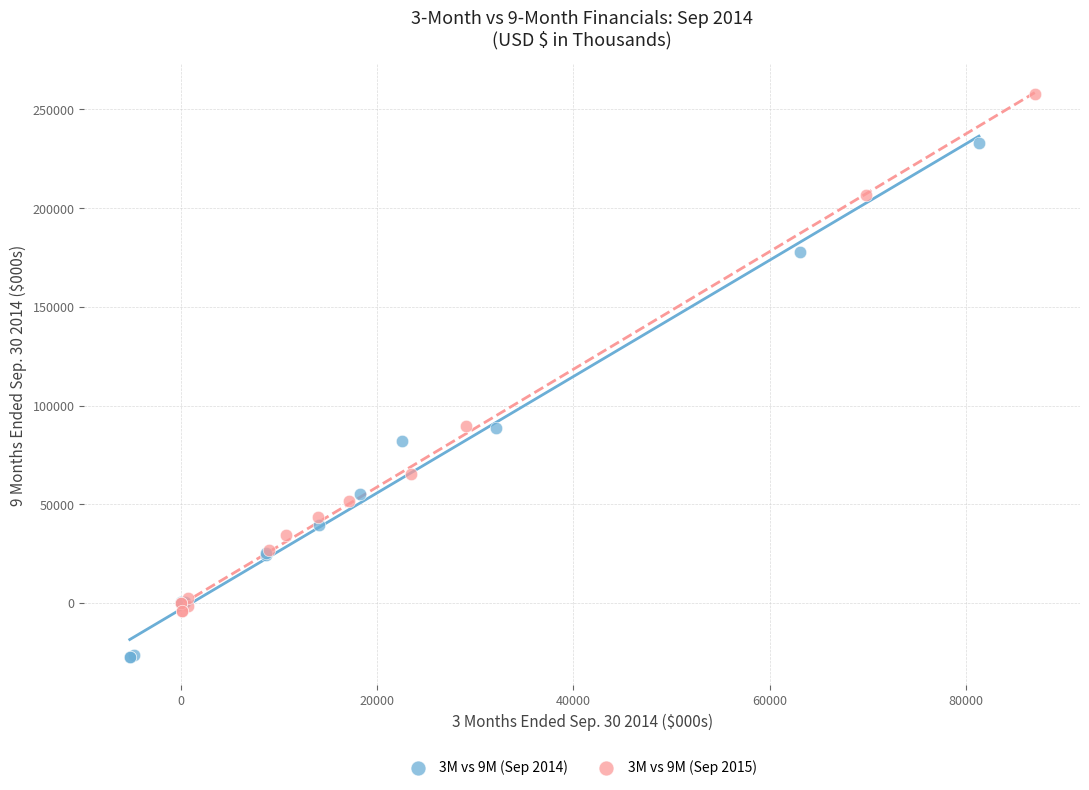

Which series contains the highest Y value?

3M vs 9M (Sep 2015)